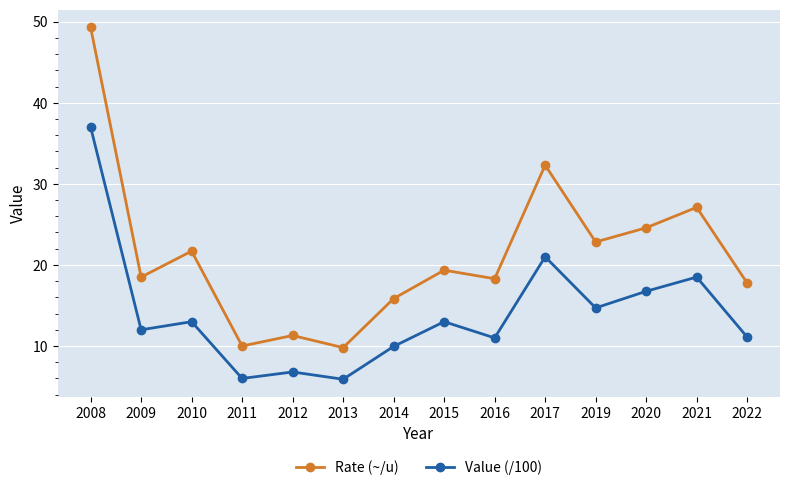

At which label is Rate (~/u) closest to 29?

2021